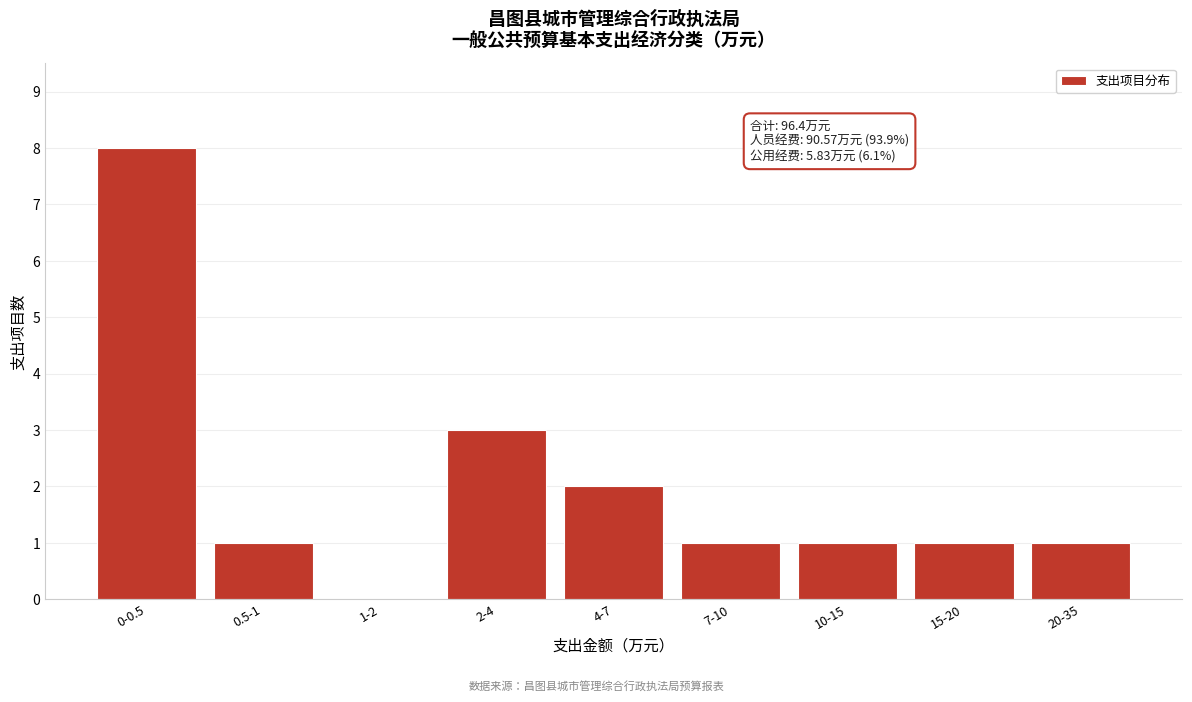

Reading left to right, list all the values displayed in this chart.

0-0.5=8	0.5-1=1	1-2=0	2-4=3	4-7=2	7-10=1	10-15=1	15-20=1	20-35=1